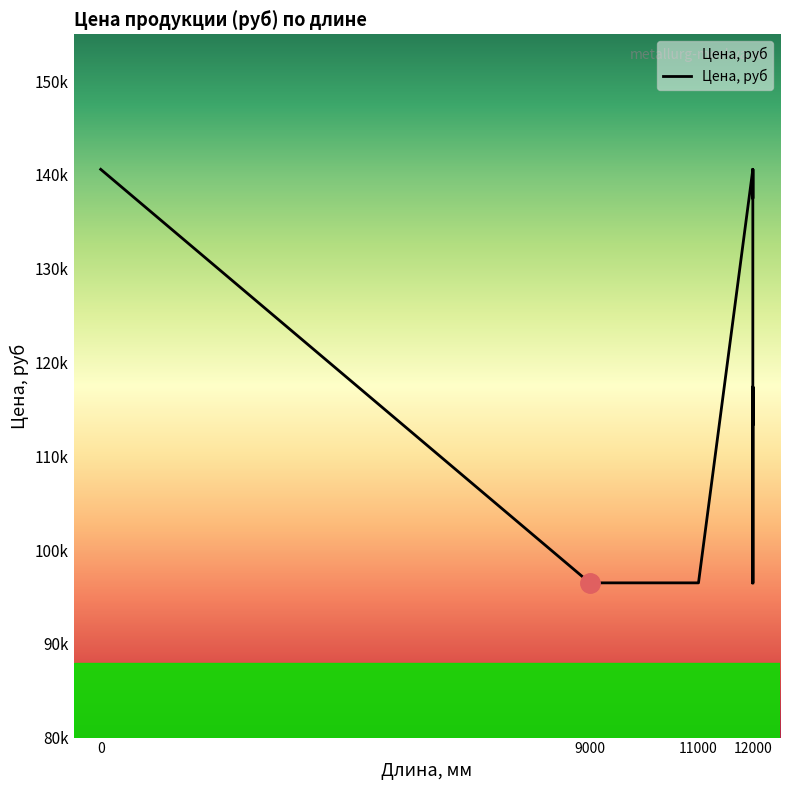

What is the minimum value shown in the chart?

96500